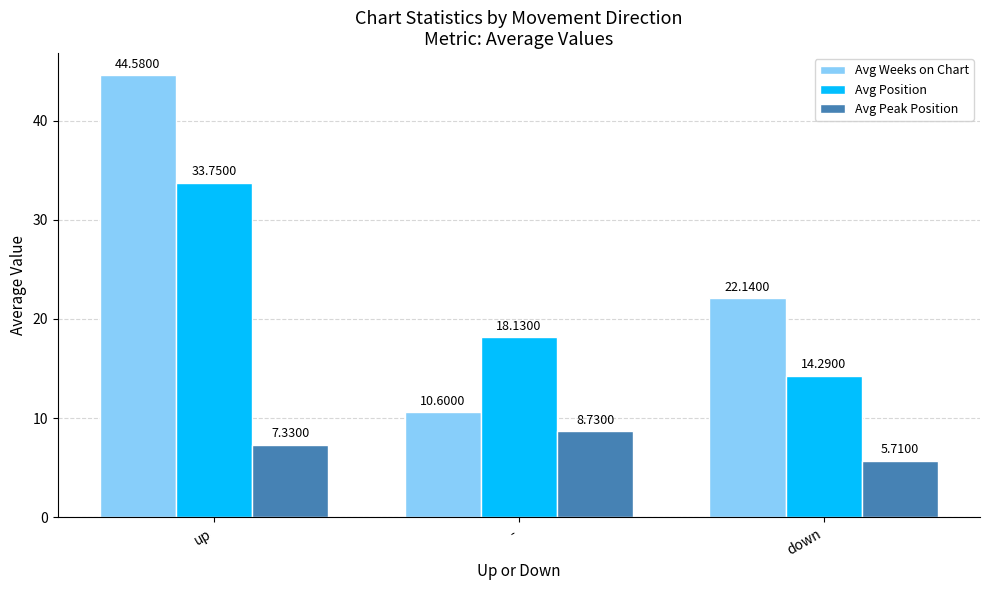

The Avg Peak Position series shows 5.7 at down. True or false?

True